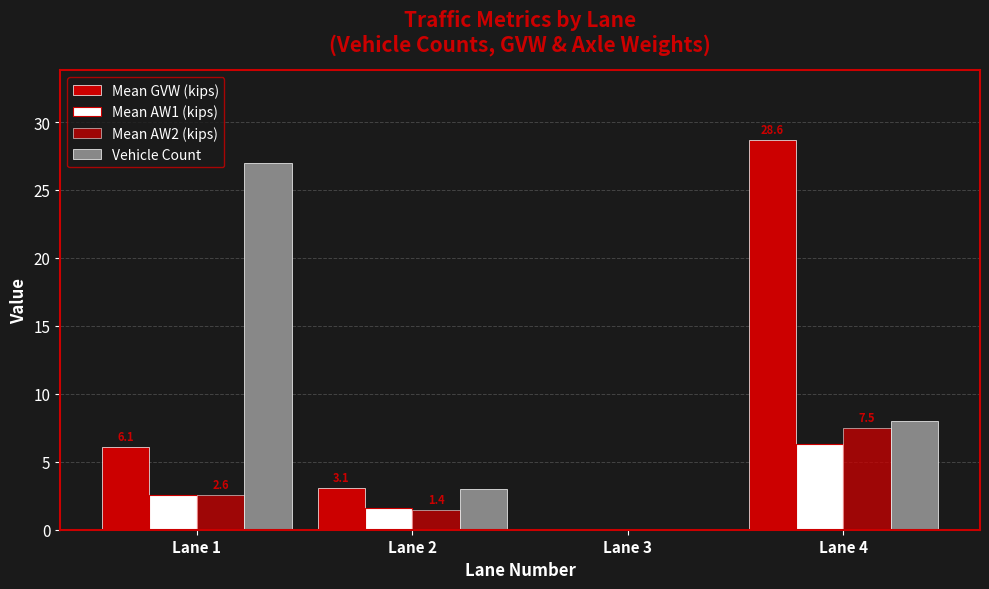

What is the value of the Vehicle Count bar at the 1st from the left?

27.0